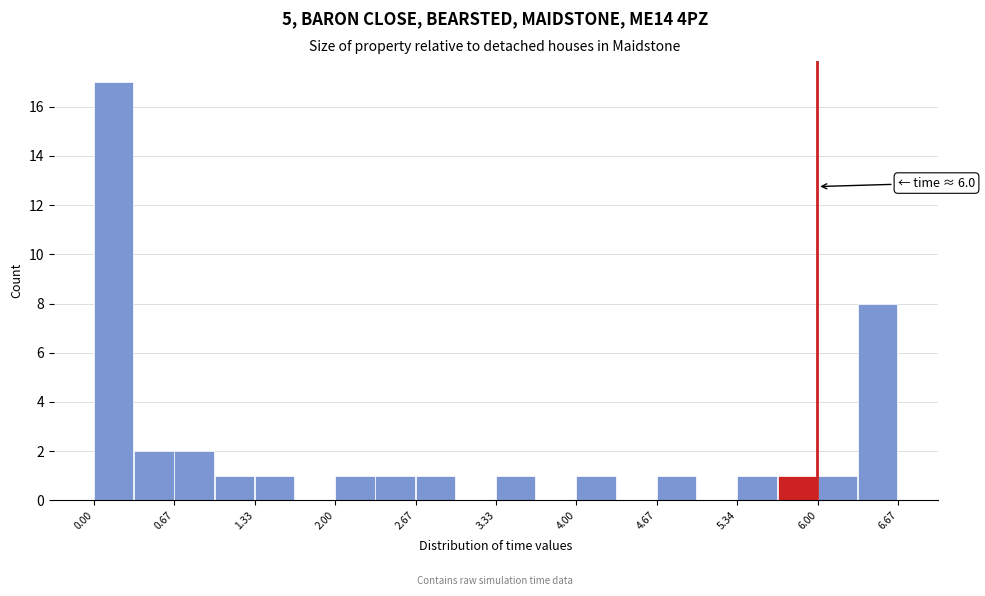

Around what value on the x-axis is the tallest bar? Give the approximate position of its centre, as read against the axis.

0.2